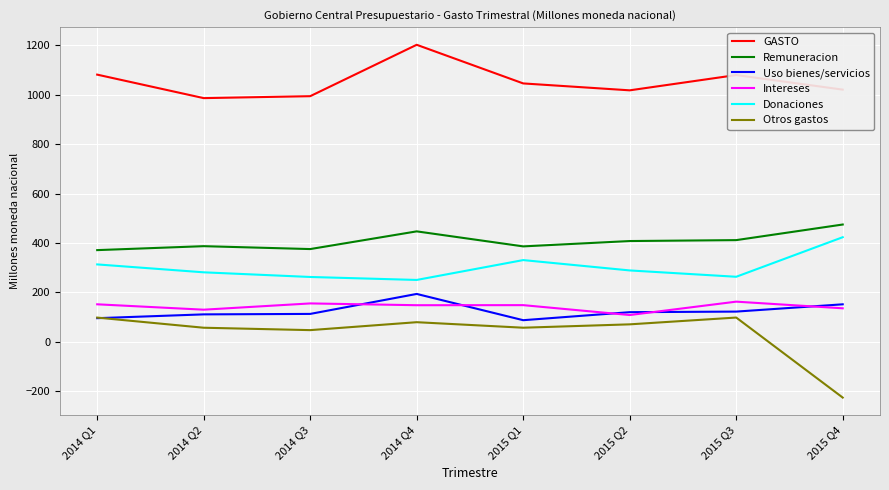

True or false: Donaciones and GASTO intersect in this chart.

False